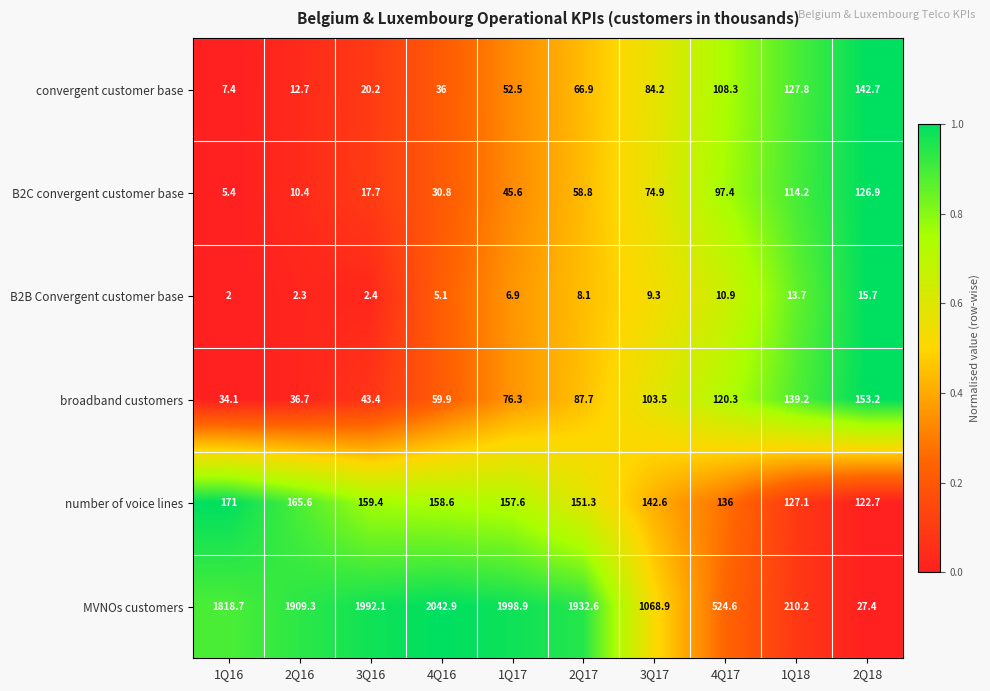

What is the highest value of the convergent customer base series?

142.7